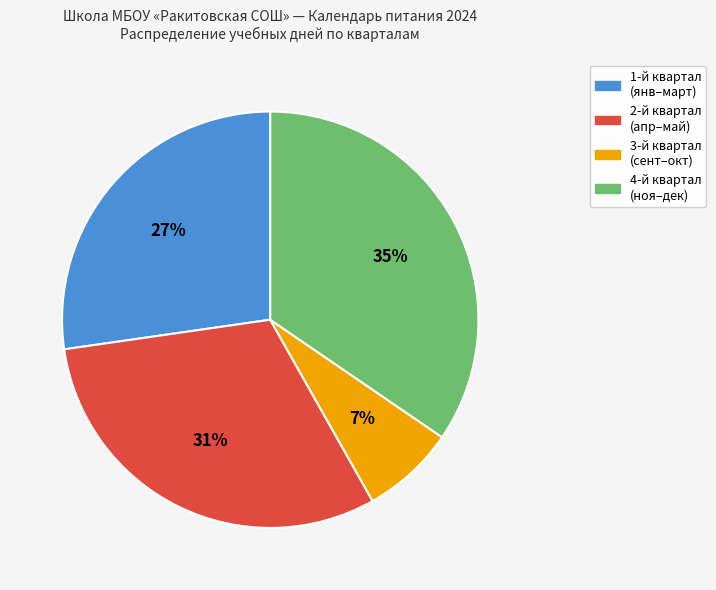

Is there any slice that represents more than half of the pie?

No